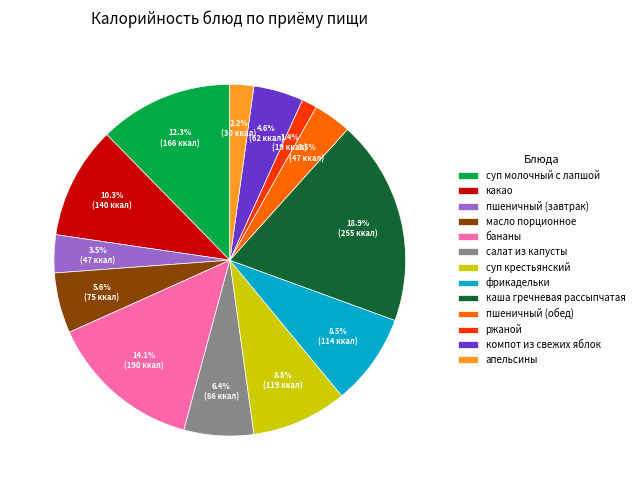

To the nearest percent, what is the combined percentage of апельсины and масло порционное?

8%